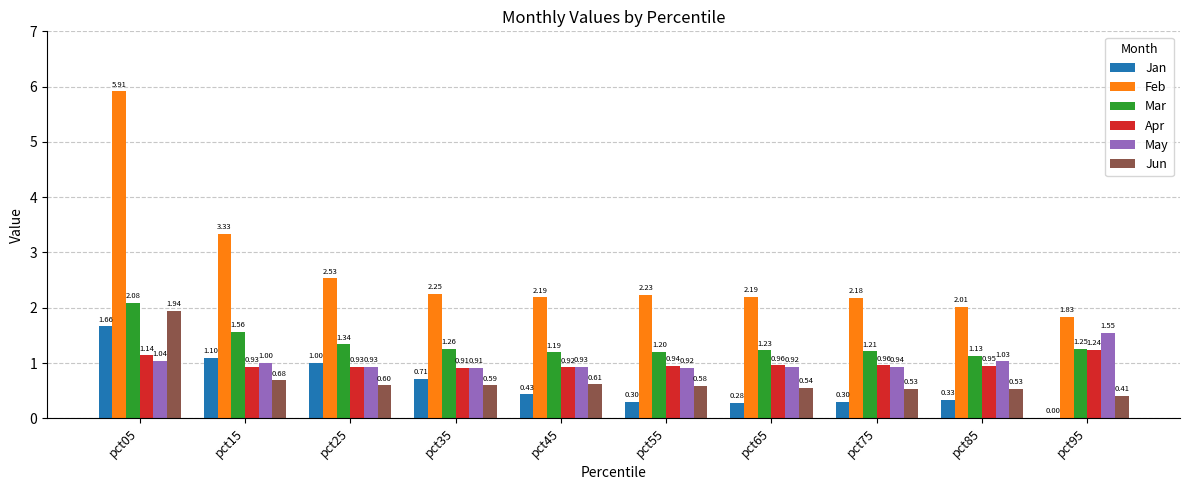

Between pct25 and pct95, which series saw the biggest shift?

Jan